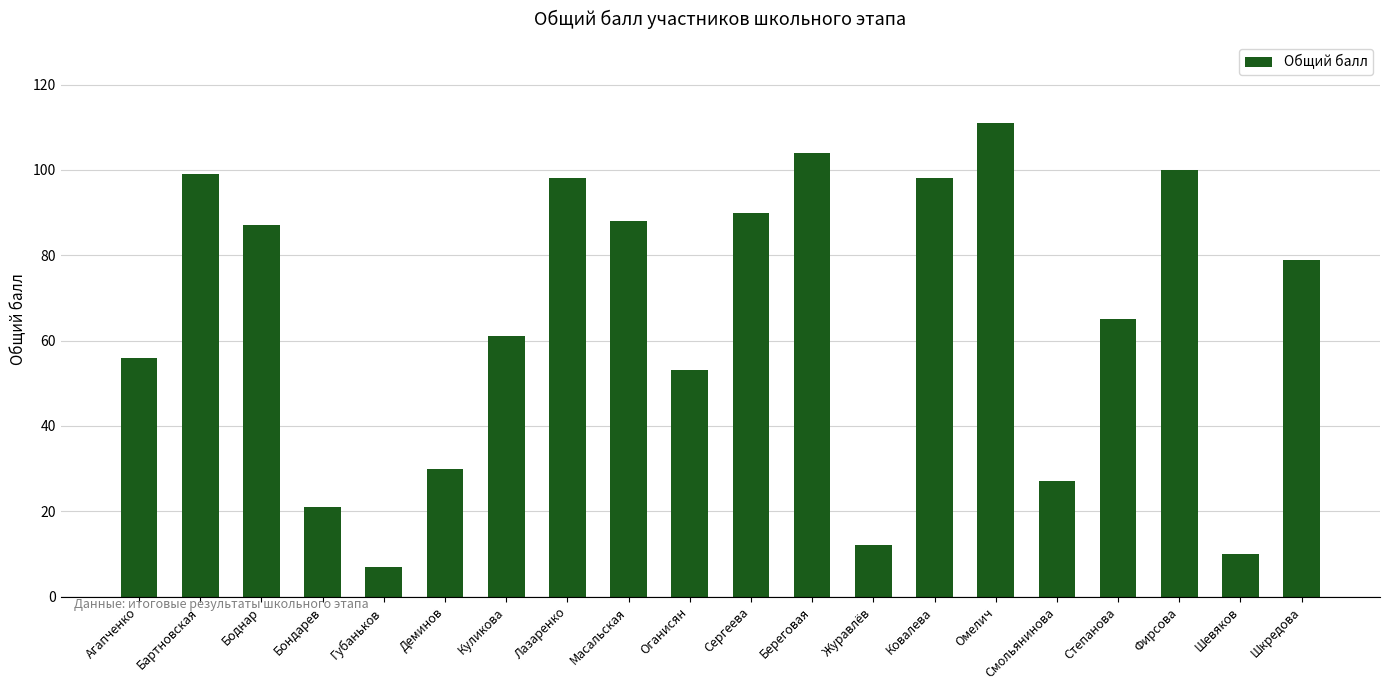

How many bars are there in total?

20